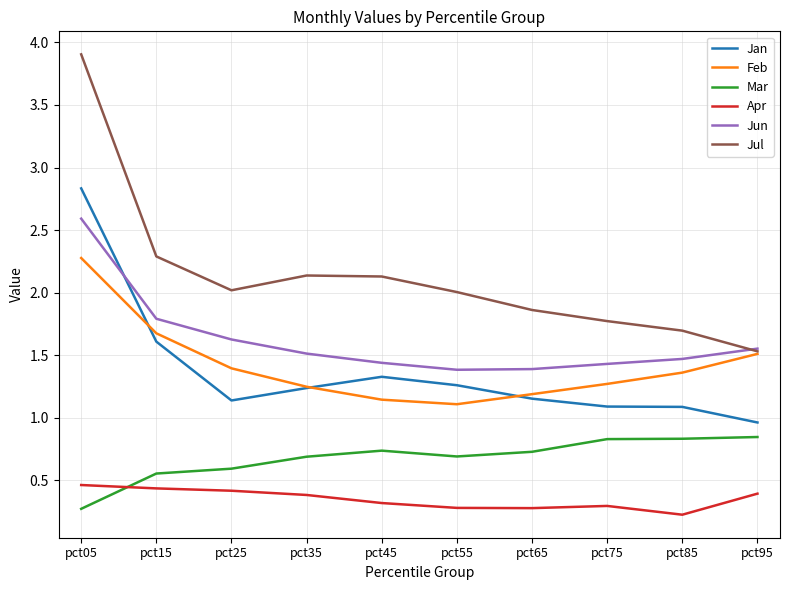

At which category is the sum across all series the highest?

pct05